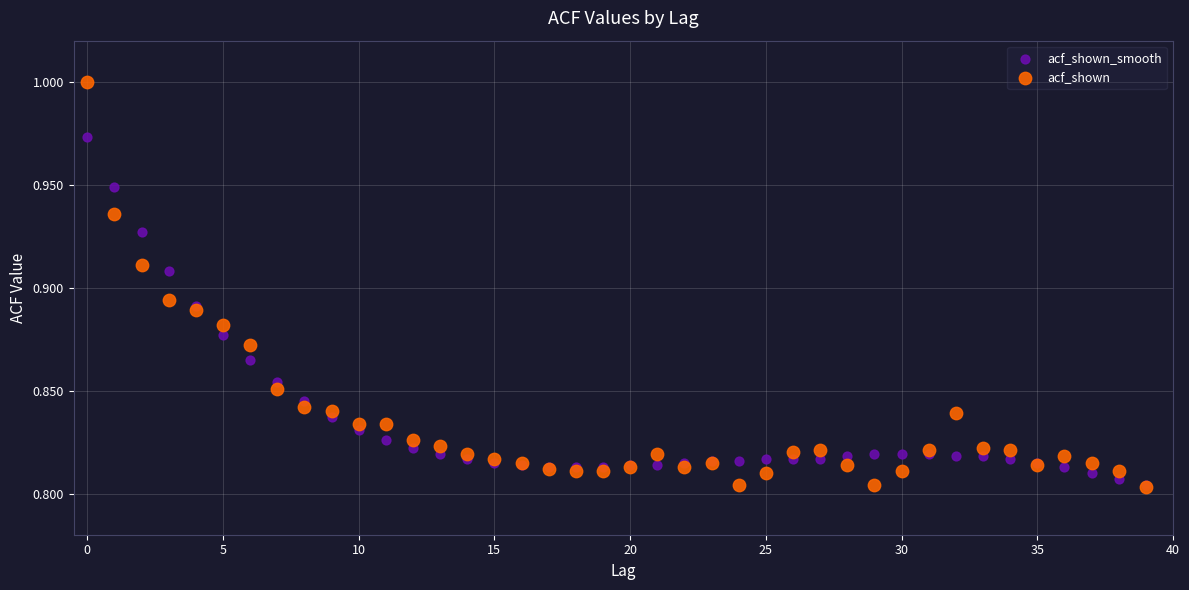

What are all the series names shown in the legend?

acf_shown_smooth, acf_shown